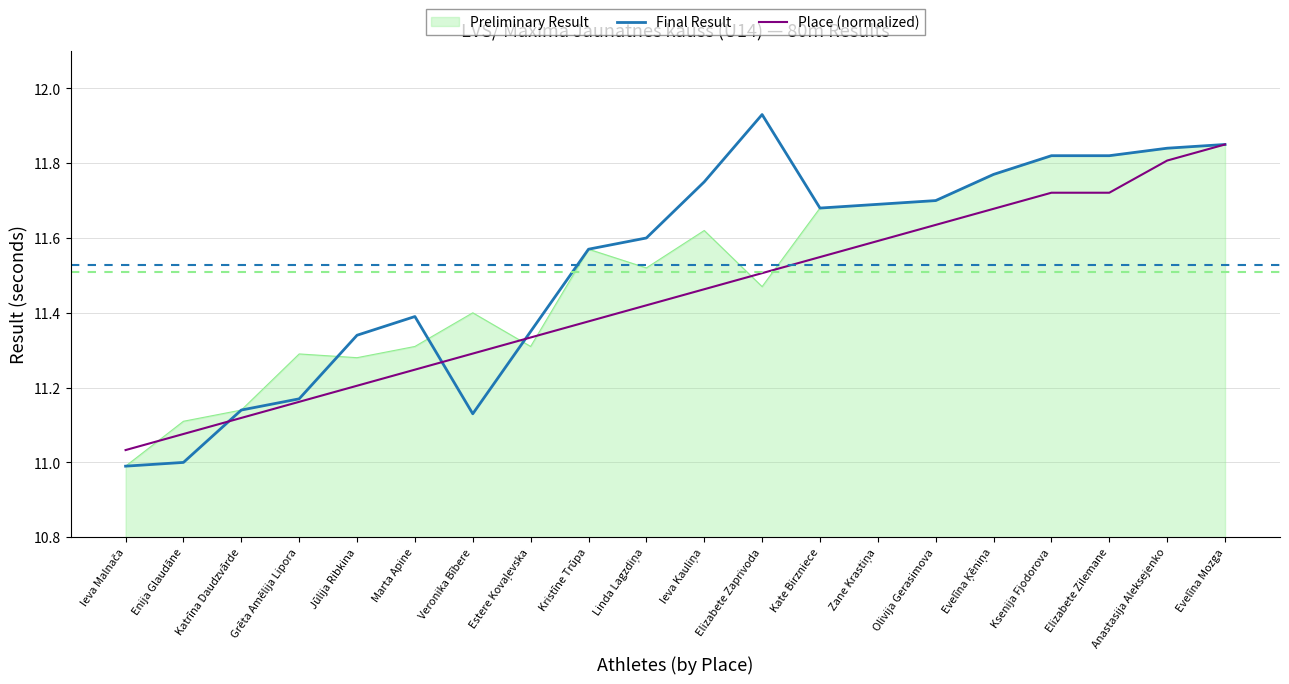

Which category has the highest value in the Final Result series?

Elizabete Zaprivoda